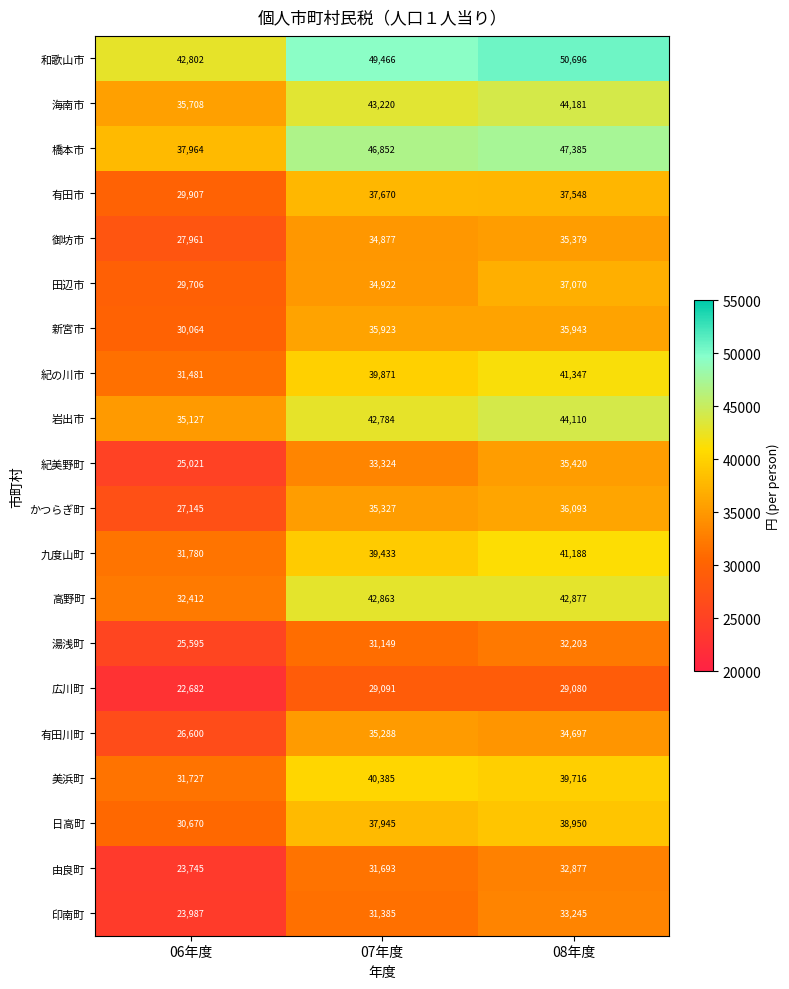

Rank the series at 08年度 from highest to lowest value.

和歌山市, 橋本市, 海南市, 岩出市, 高野町, 紀の川市, 九度山町, 美浜町, 日高町, 有田市, 田辺市, かつらぎ町, 新宮市, 紀美野町, 御坊市, 有田川町, 印南町, 由良町, 湯浅町, 広川町